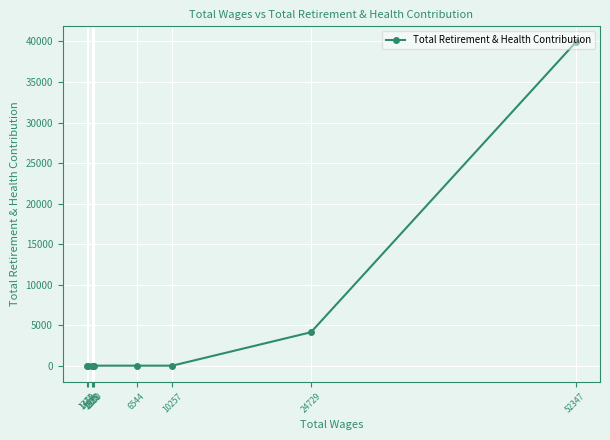

True or false: there are more than 0 points higher than both neighbors.

False